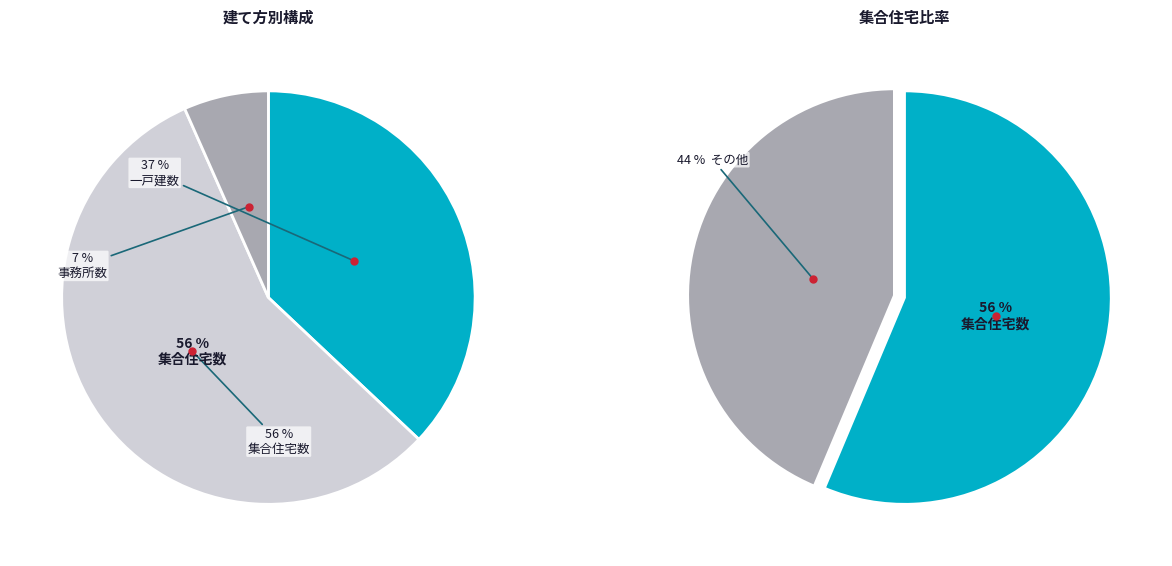

Which series has the largest range (max minus min)?

集合住宅数